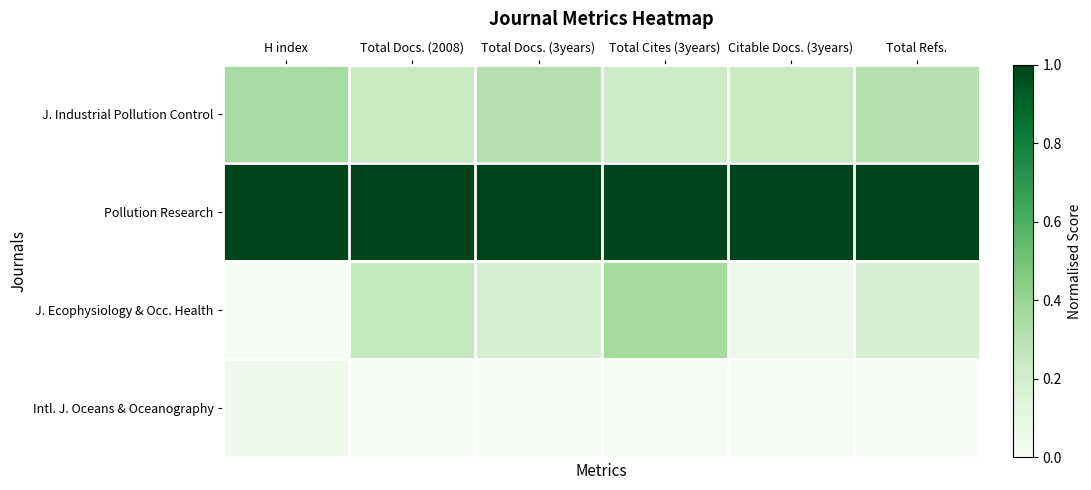

Between H index and Total Docs. (2008), which is larger?

H index